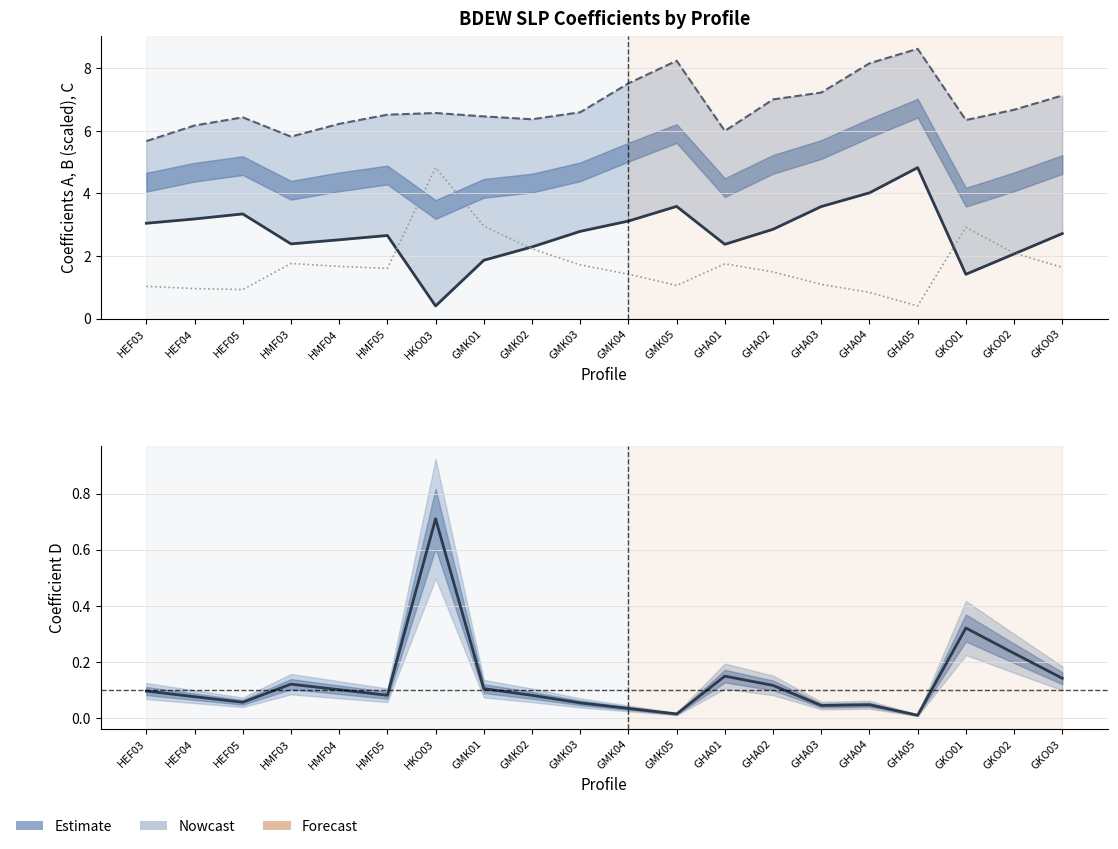

Which series has the largest total across all categories?

C (base)